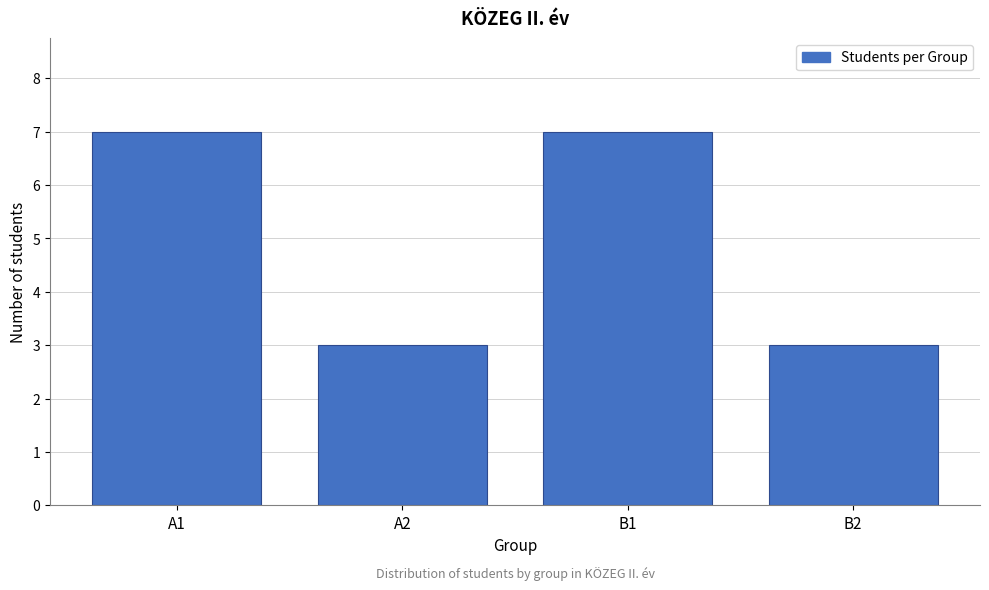

Reading left to right, transcribe all the data shown in this chart.

7	3	7	3